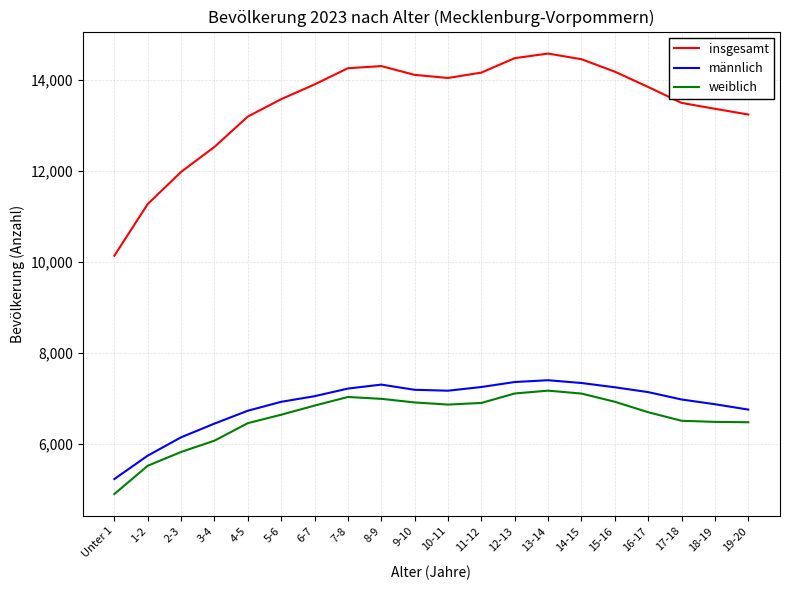

What is the difference between the maximum and minimum values in the männlich series?

2171